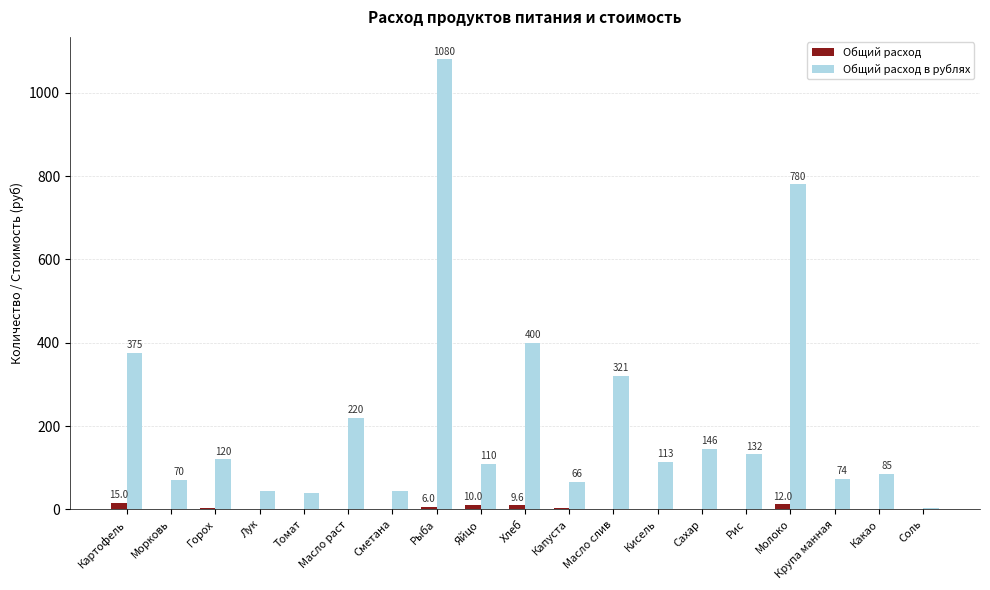

What is the total value across all series at Какао?

86.0